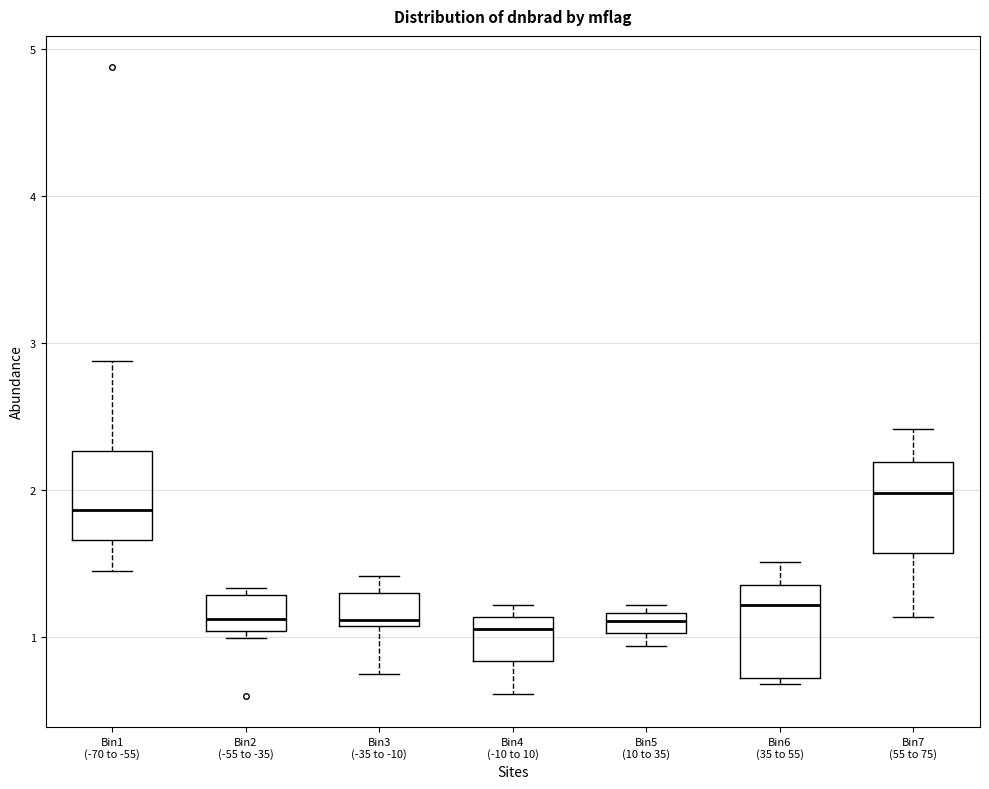

Where is the lower edge of the box for Bin7 (55 to 75) on the y-axis? The values are not printed on the chart, so give them approximately, as read against the axis.

1.6